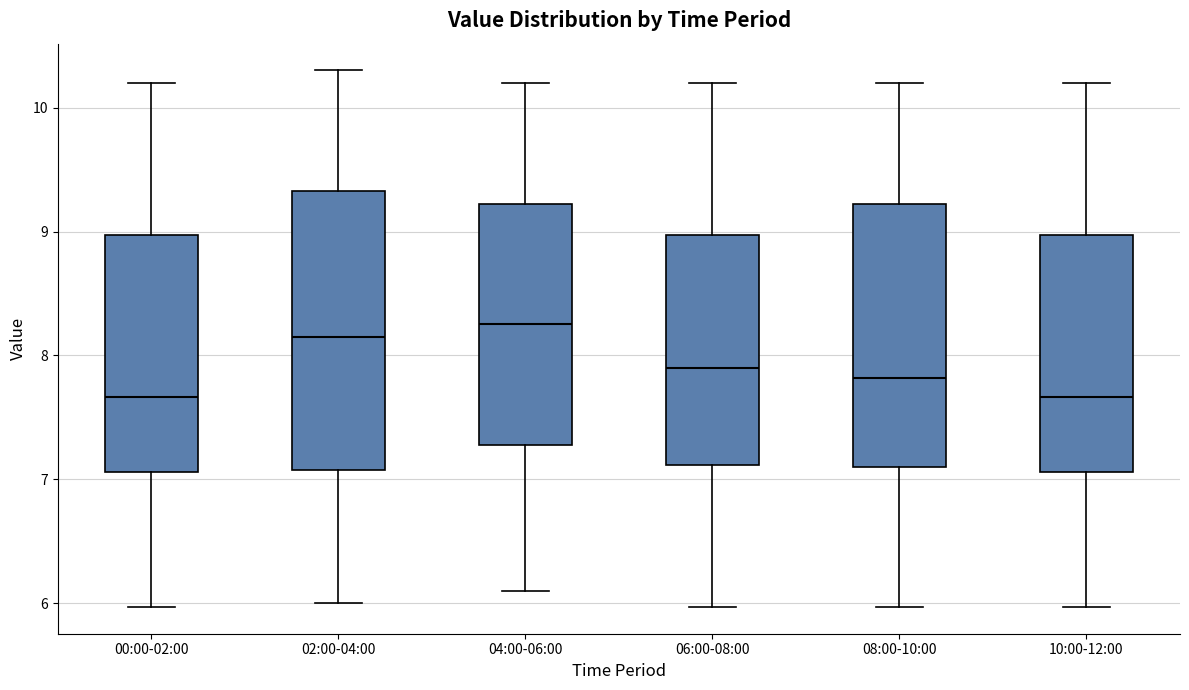

Which box is the tallest, from its lower edge to its upper edge?

02:00-04:00